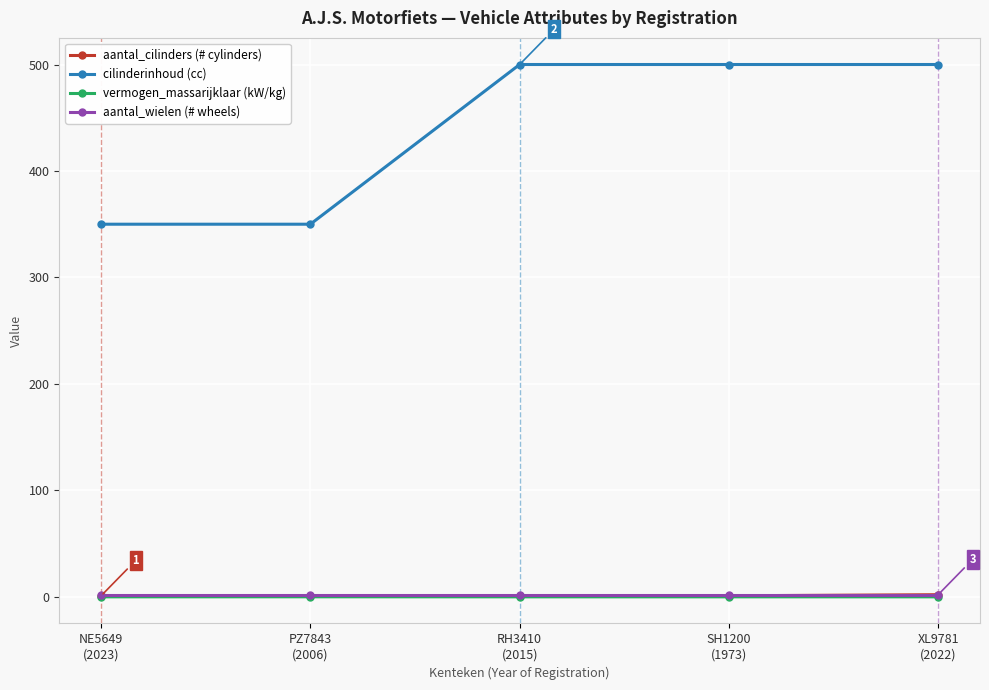

Which series has the largest range (max minus min)?

cilinderinhoud (cc)